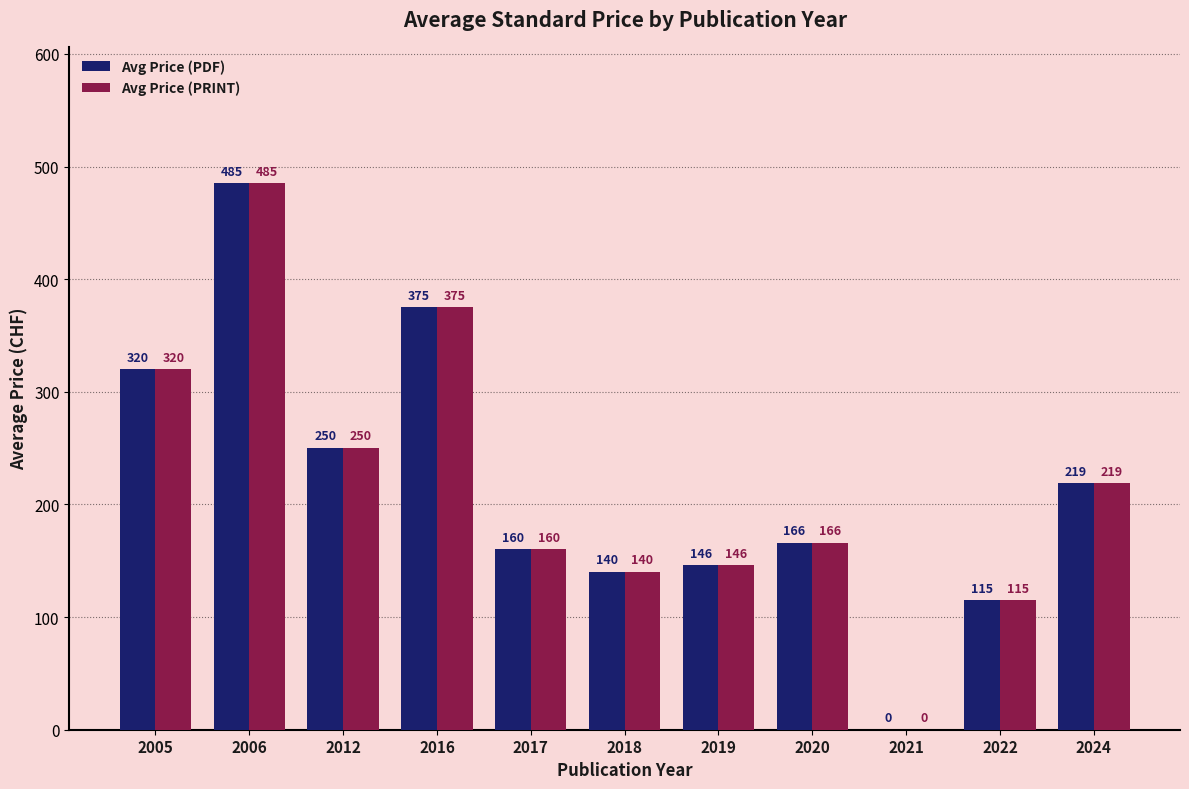

Does the chart contain stacked bars?

No